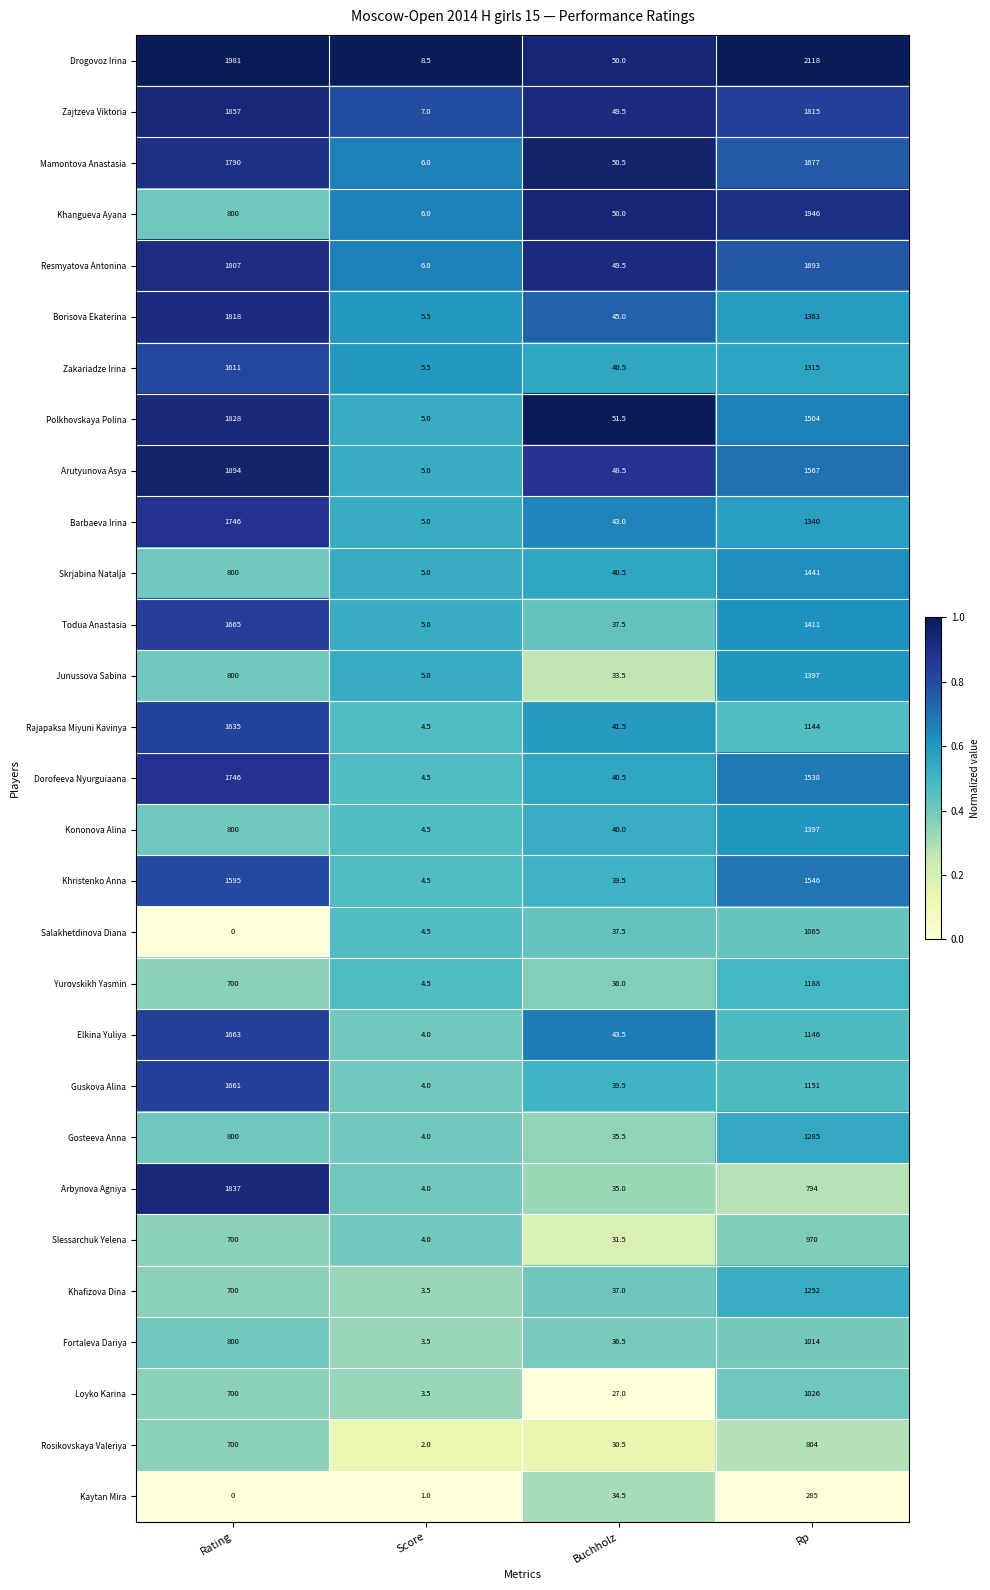

What is the sum of the Khafizova Dina values at Buchholz and Rating?

737.0